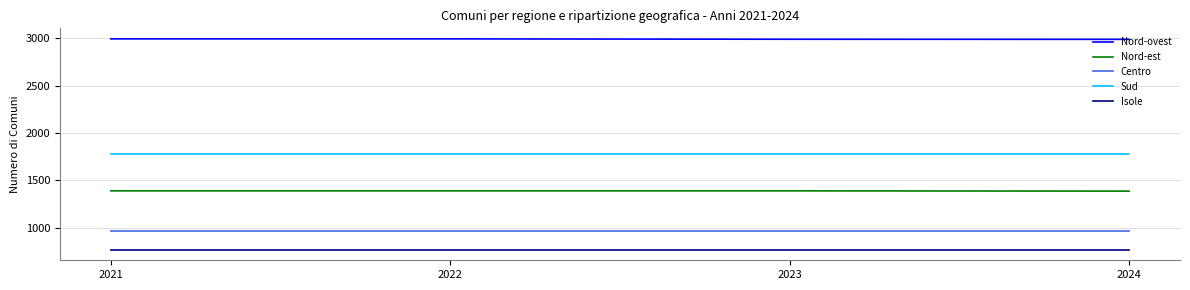

What is the average value of the Nord-est series?

1389